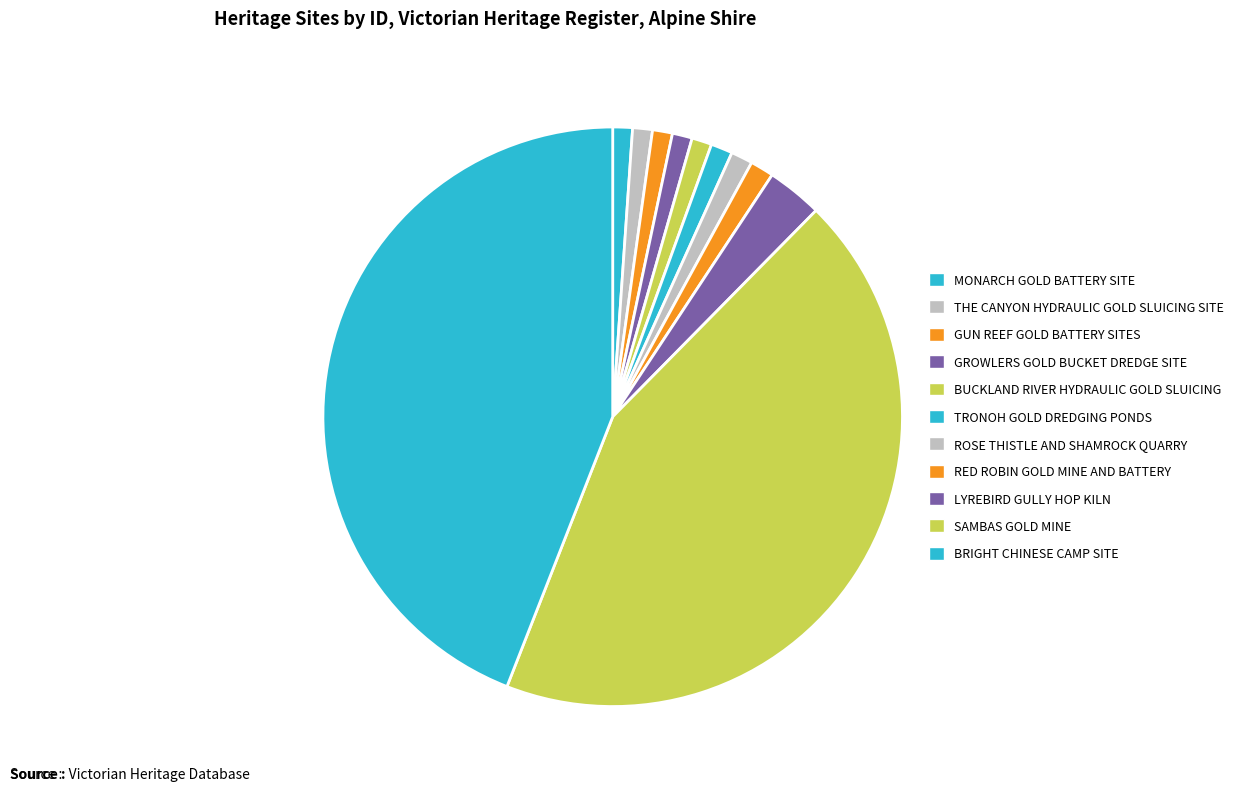

Approximately how many times larger is the value at GUN REEF GOLD BATTERY SITES compared to MONARCH GOLD BATTERY SITE?

1.0